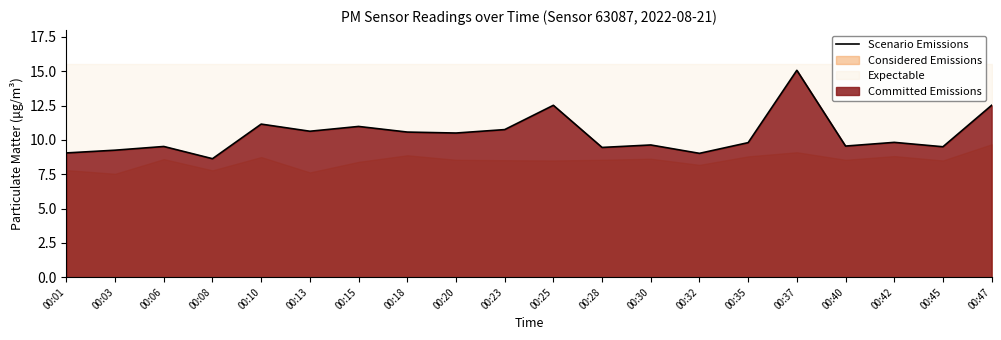

What is the approximate value at 00:18?

10.6